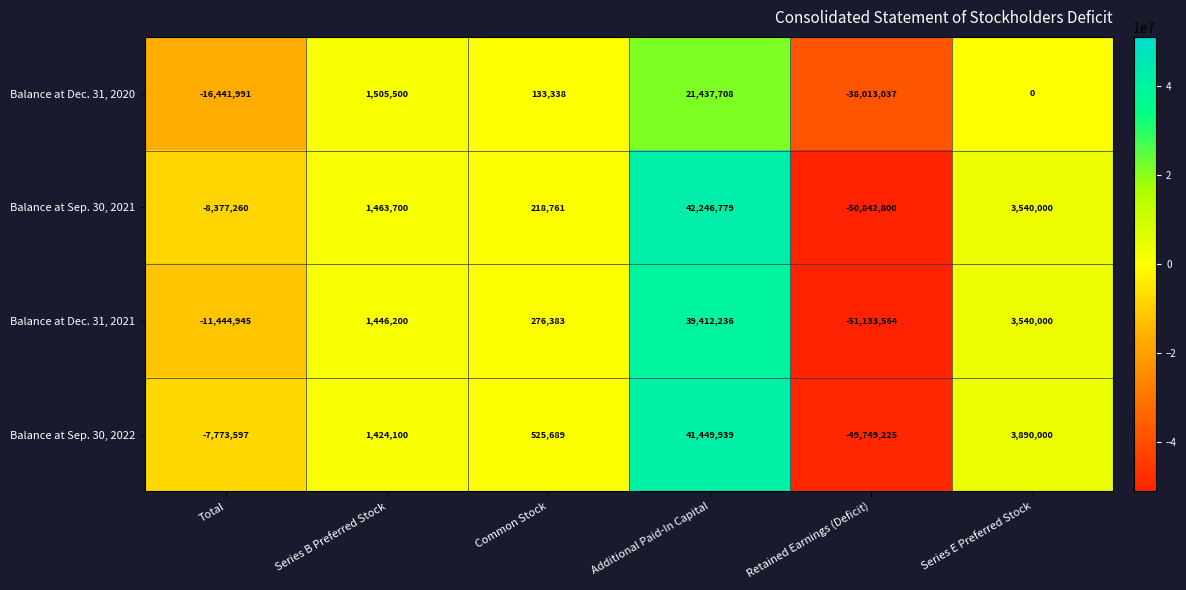

What is the difference between the maximum and minimum values in the Balance at Dec. 31, 2021 series?

90545800